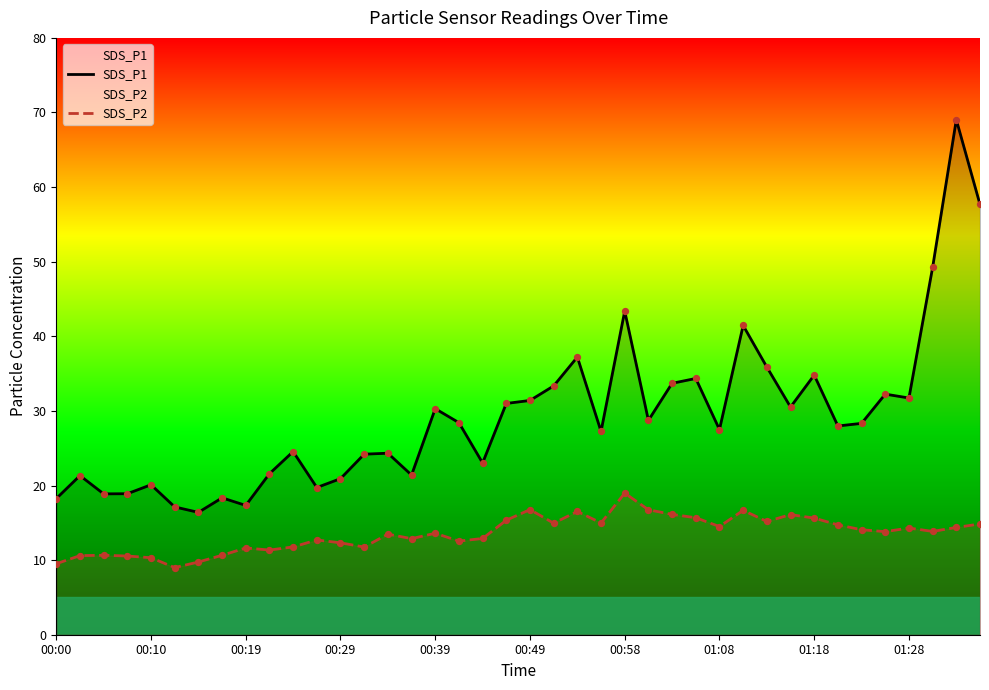

At which category is the sum across all series the highest?

38